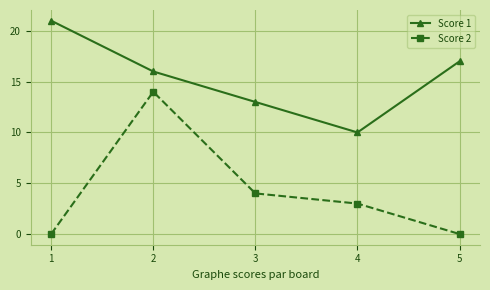

What are all the series names shown in the legend?

Score 1, Score 2